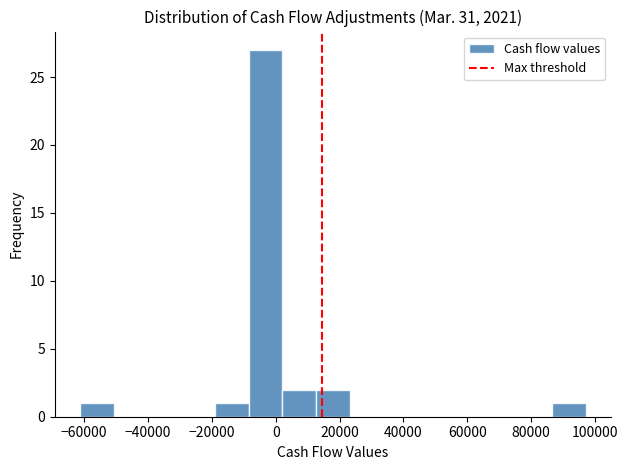

Which range on the x-axis has the tallest bar?

-8000 to 2000